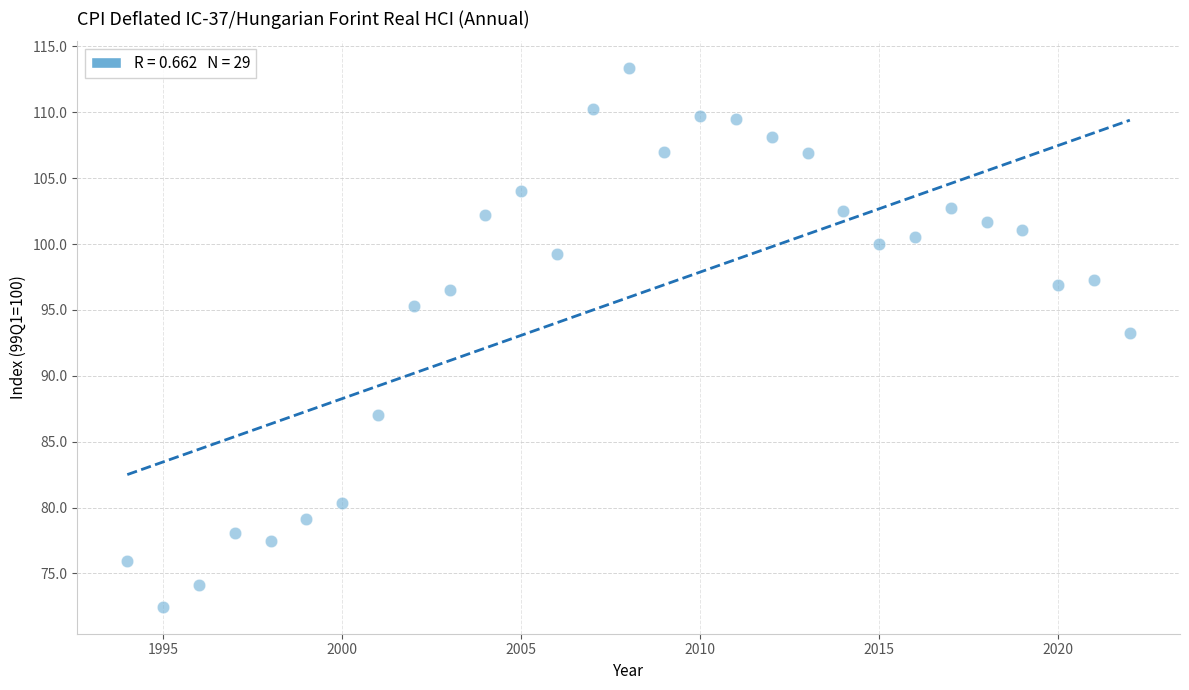

What Y value in the scatter plot is closest to 92?

93.3